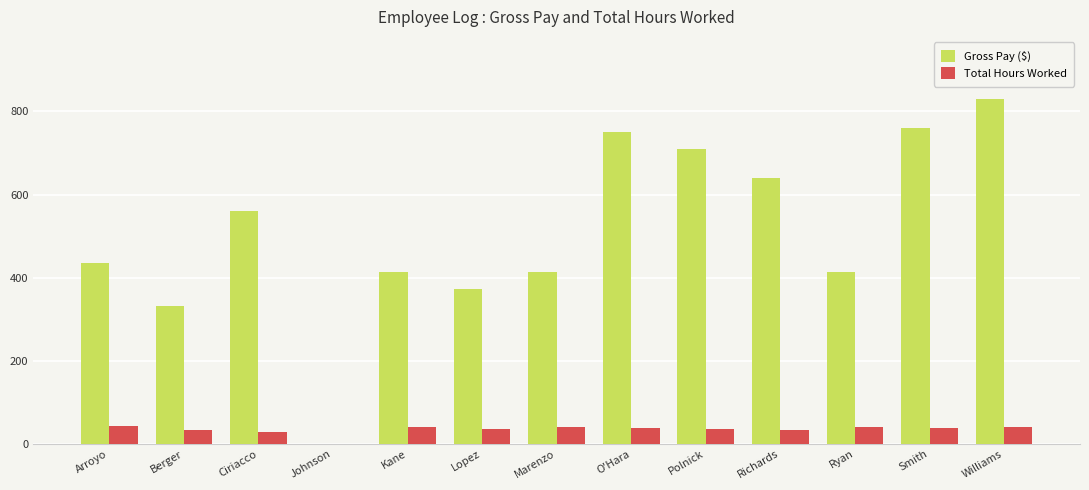

Which series has the largest total across all categories?

Gross Pay ($)